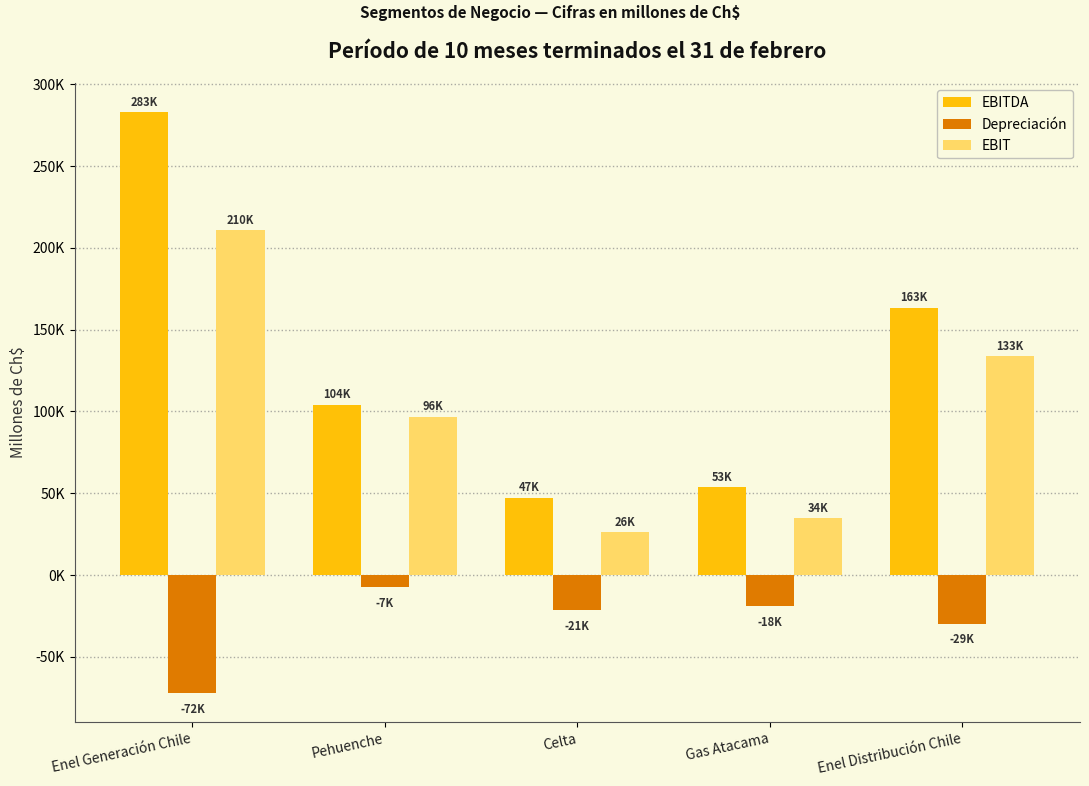

What is the label of the 4th bar from the left?

Gas Atacama